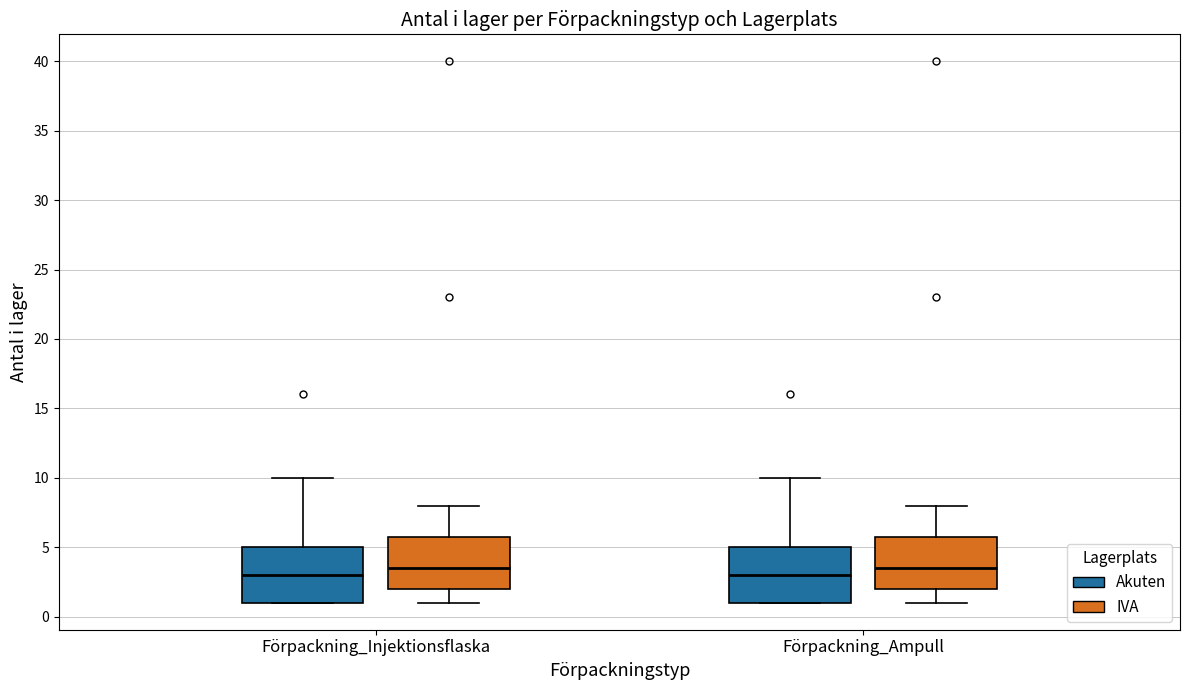

Reading left to right, read every box against the y-axis: the position of its median line, the range the box covers, and the ends of its whiskers. The values are not printed on the chart, so give them approximately, as read against the axis.

Förpackning_Injektionsflaska (Akuten): median 3.0, box 1.0 to 5.0, whiskers 1.0 to 10.0
Förpackning_Injektionsflaska (IVA): median 3.5, box 2.0 to 6.0, whiskers 1.0 to 8.0
Förpackning_Ampull (Akuten): median 3.0, box 1.0 to 5.0, whiskers 1.0 to 10.0
Förpackning_Ampull (IVA): median 3.5, box 2.0 to 6.0, whiskers 1.0 to 8.0